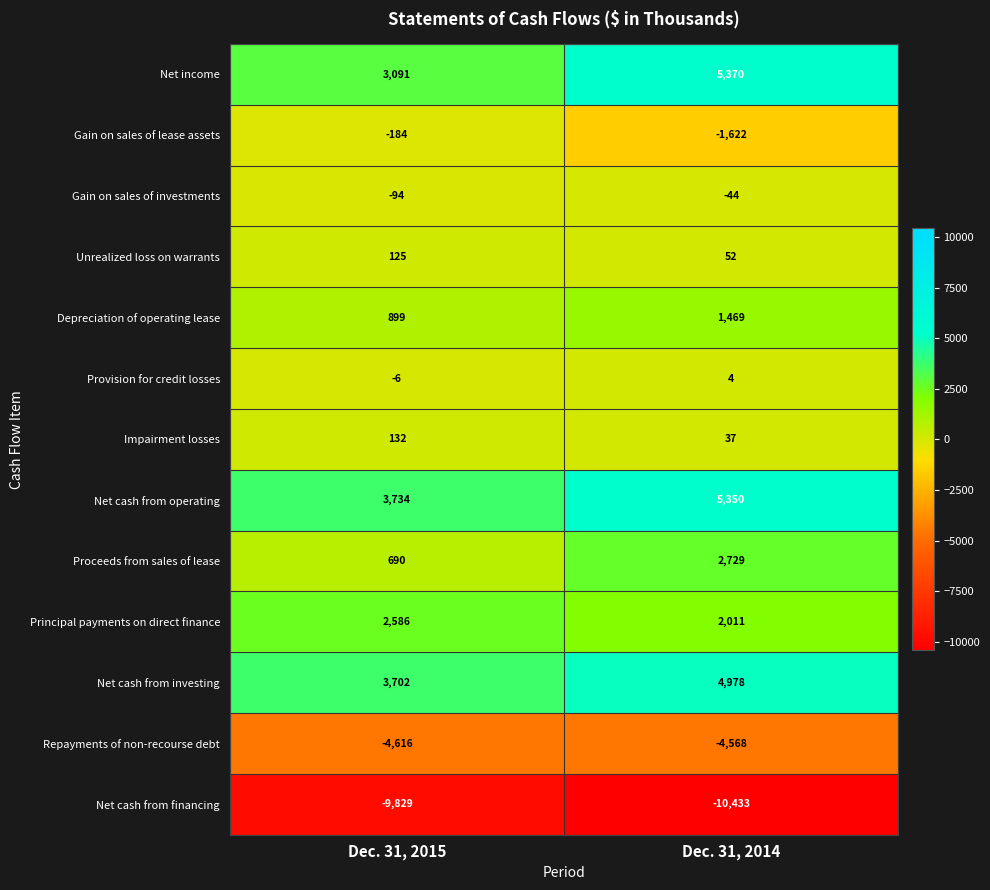

At which category is the sum across all series the highest?

Dec. 31, 2014